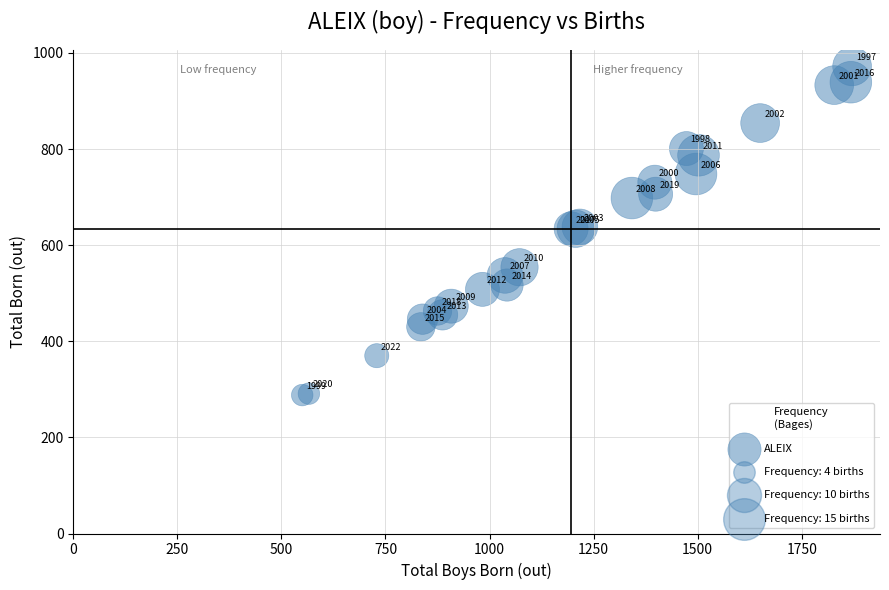

What Y value in the scatter plot is closest to 630?

634